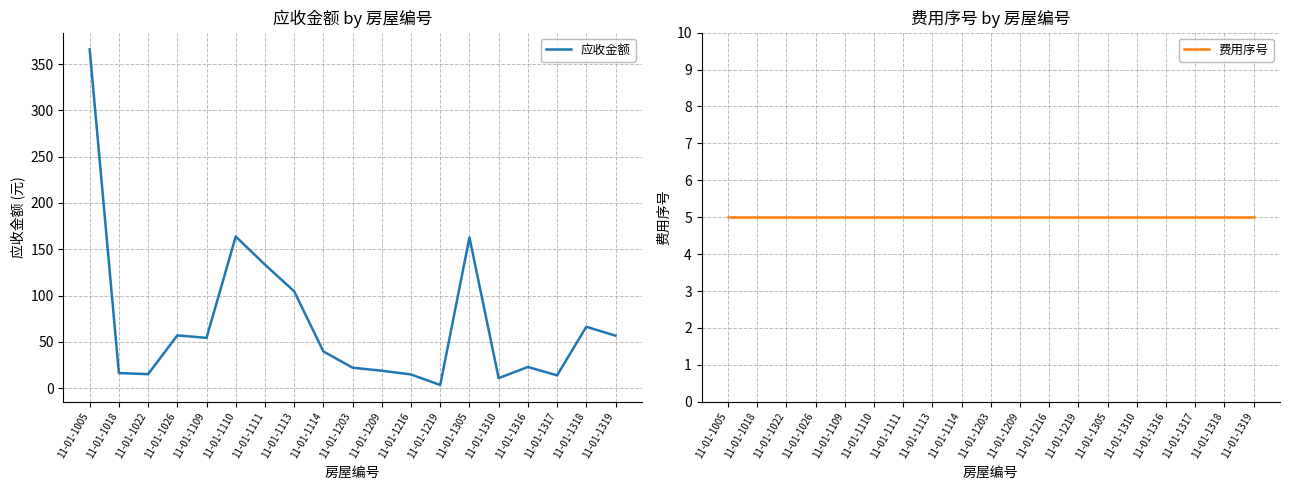

How many data points in 应收金额 are above 39?

10